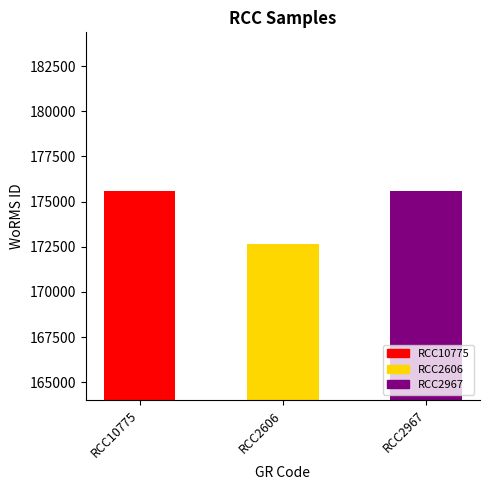

Is it true that the value at RCC10775 is 175584?

True